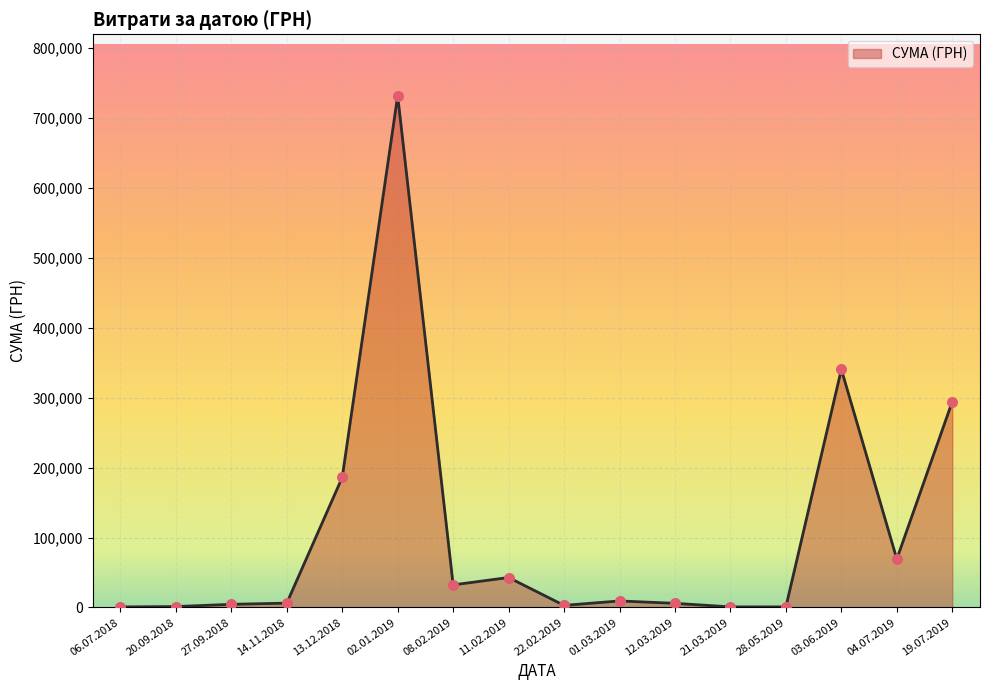

What is the ratio of the value at 27.09.2018 to the value at 20.09.2018?

3.4